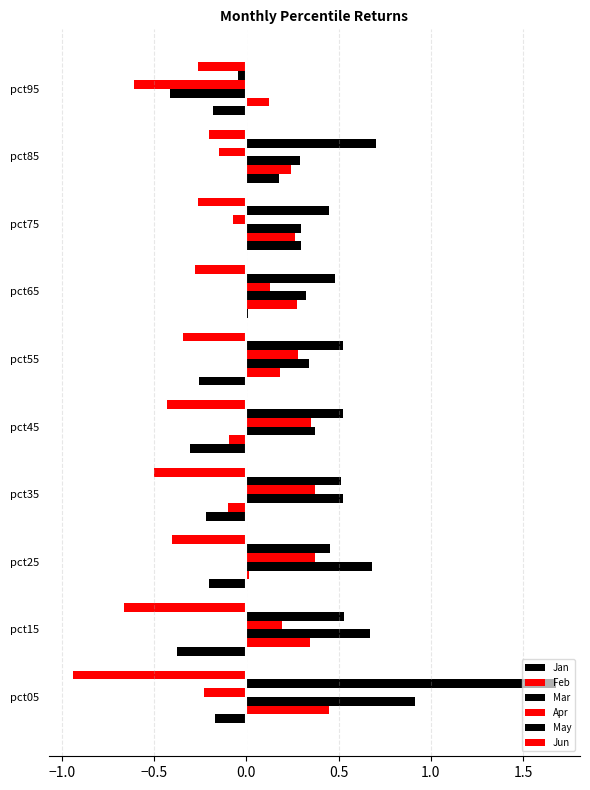

How many series are shown in this chart?

6